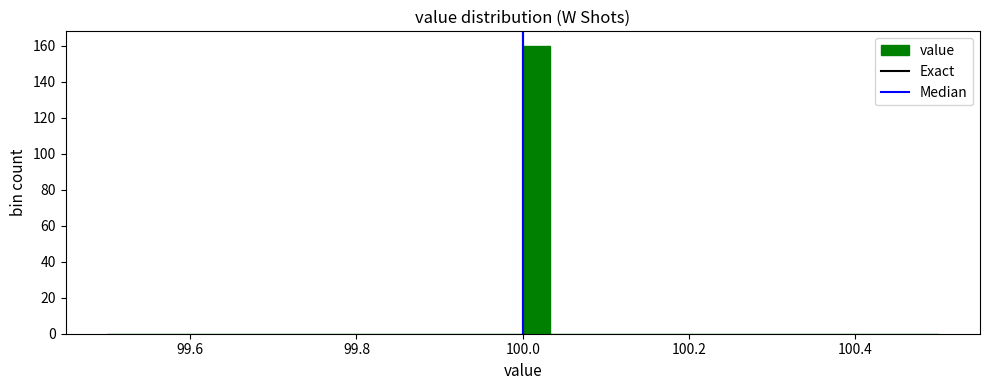

Around what value on the x-axis is the tallest bar? Give the approximate position of its centre, as read against the axis.

100.02